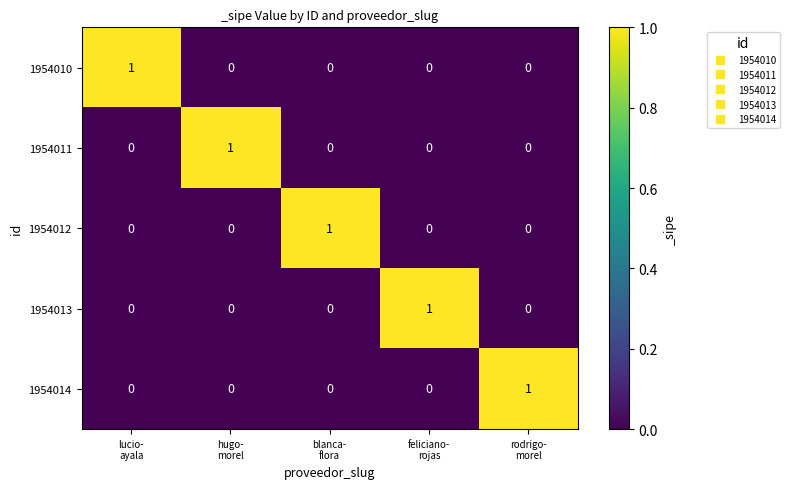

At how many categories does at least one series exceed 0?

5